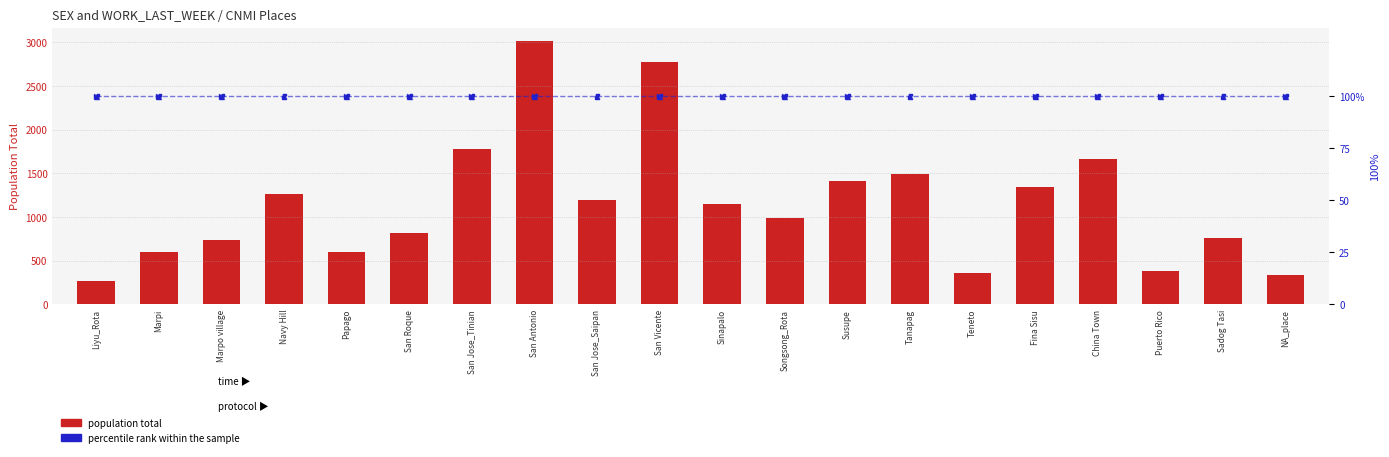

Which series has the largest total across all categories?

population total